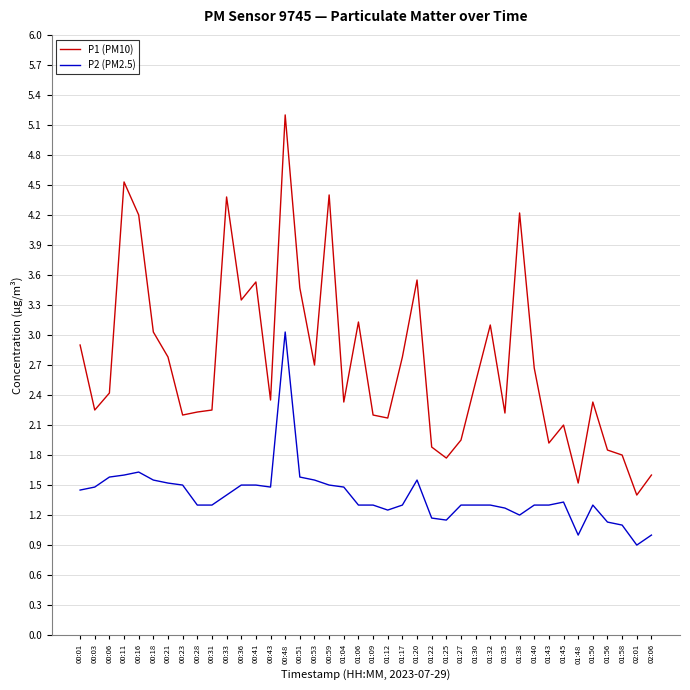

True or false: P2 (PM2.5) and P1 (PM10) cross at least once.

False